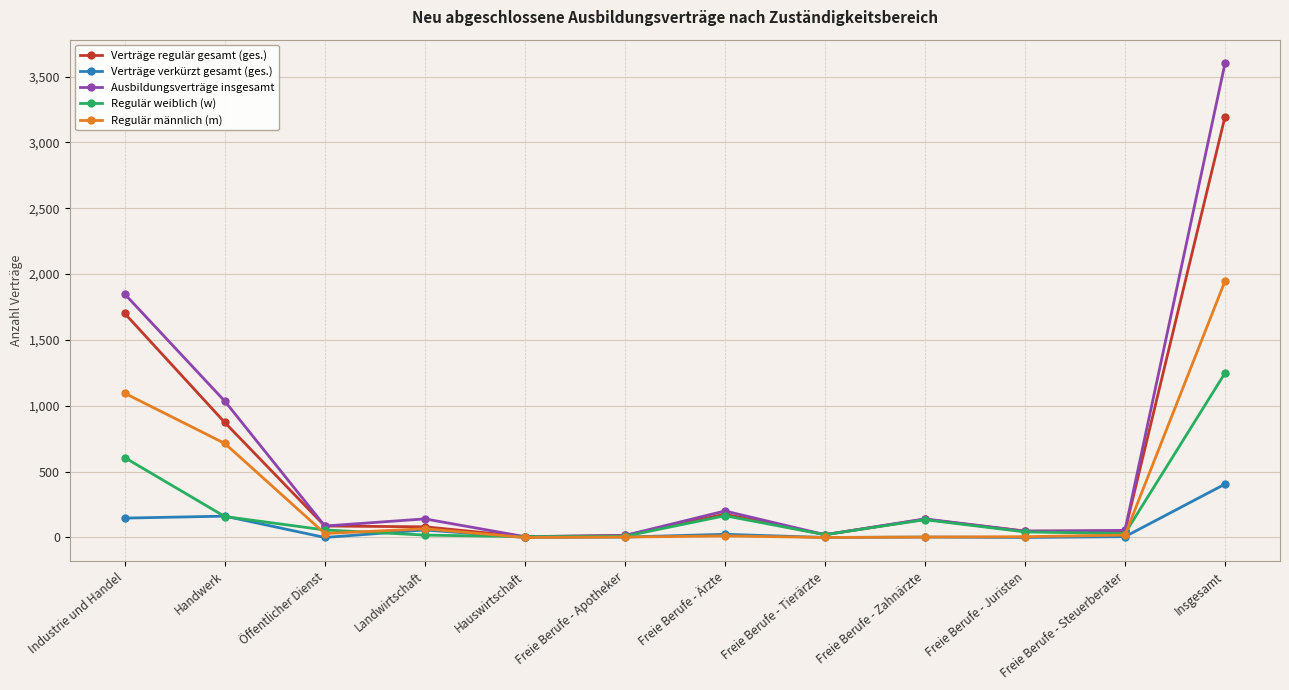

What is the minimum value for Ausbildungsverträge insgesamt?

6